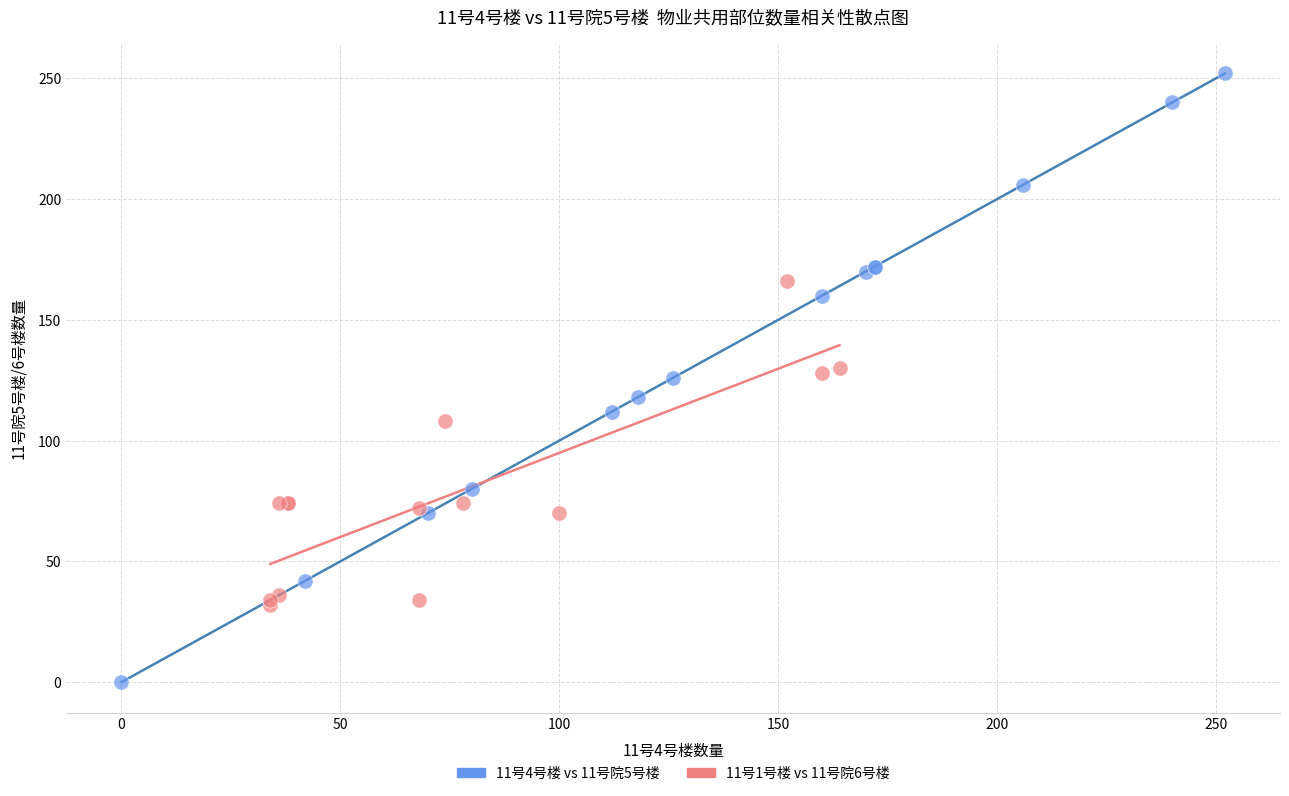

Which series reaches the maximum Y coordinate?

11号4号楼 vs 11号院5号楼